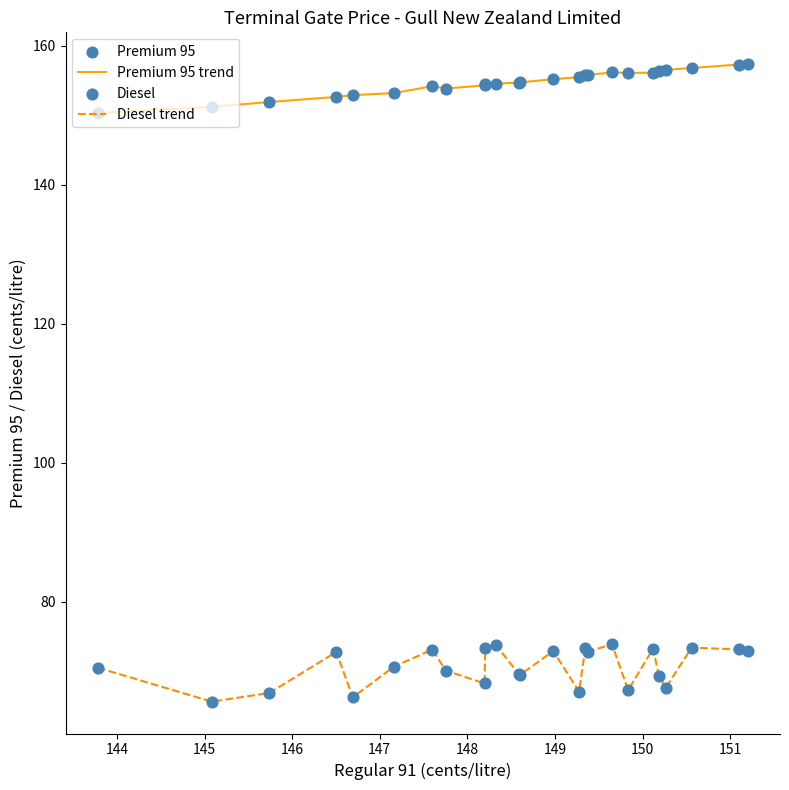

What is the minimum value for Diesel trend?

65.7